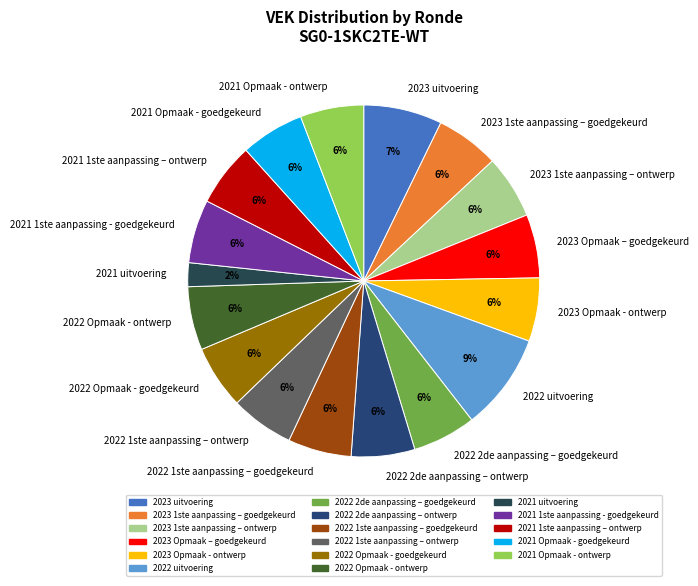

What is the ratio of the value at 2023 1ste aanpassing – ontwerp to the value at 2021 Opmaak - ontwerp?

1.0